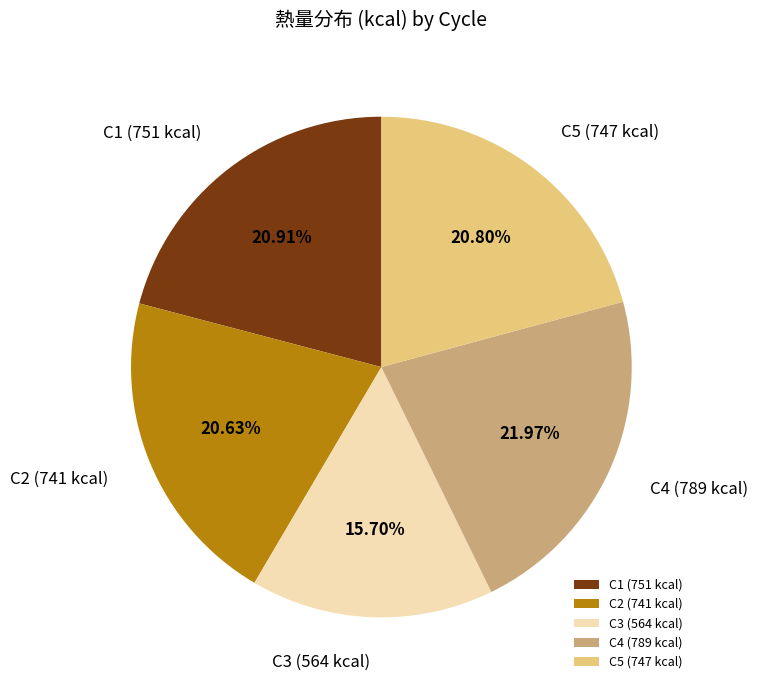

To the nearest percent, what percentage of the pie is C2?

21%